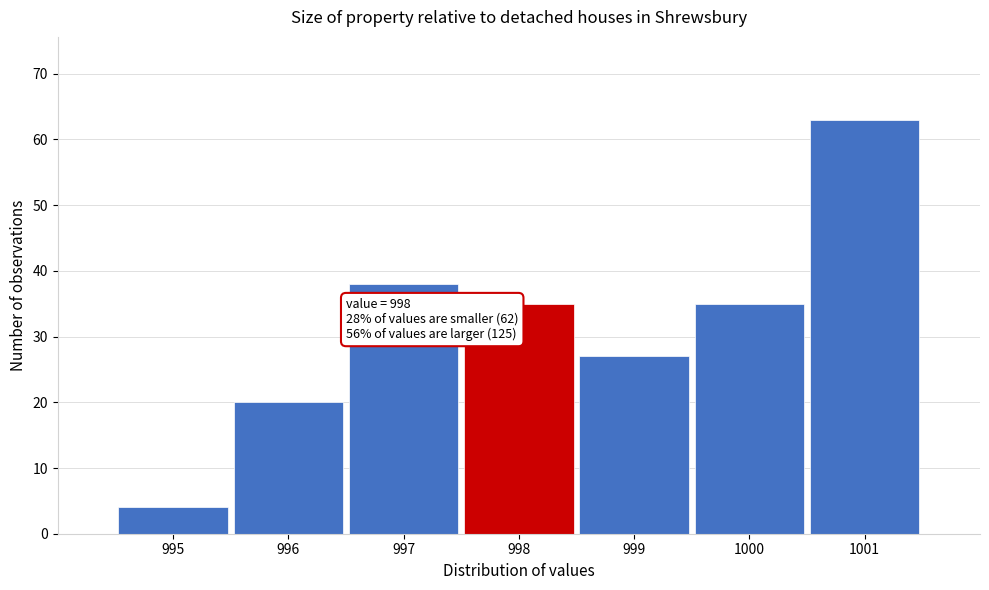

Over which range of the x-axis is the bar tallest?

1000.5 to 1001.5